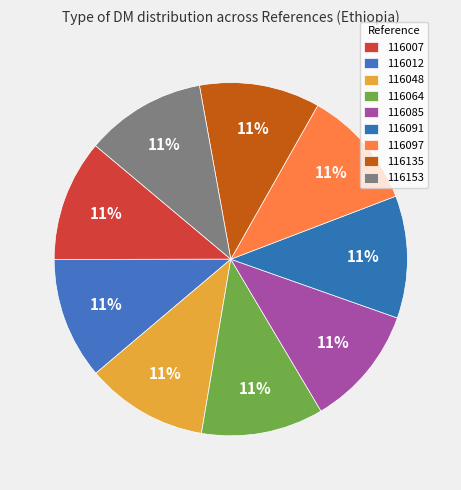

What is the total percentage of 116085 and 116135?

22.1%